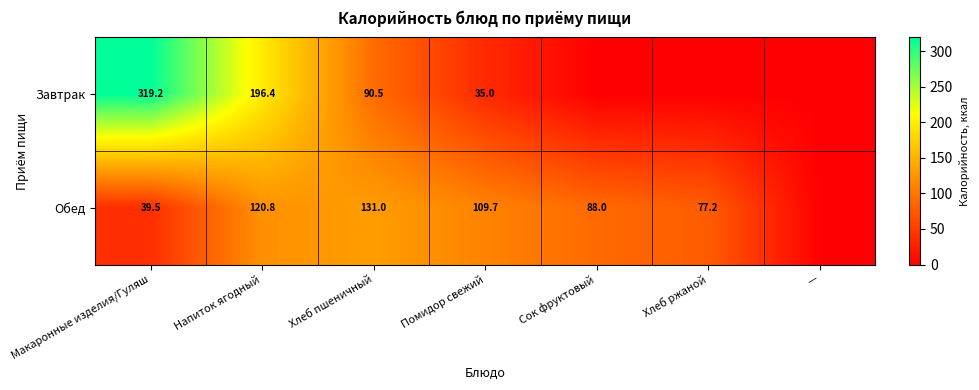

At Напиток ягодный, list the series in order from smallest to largest.

Обед, Завтрак